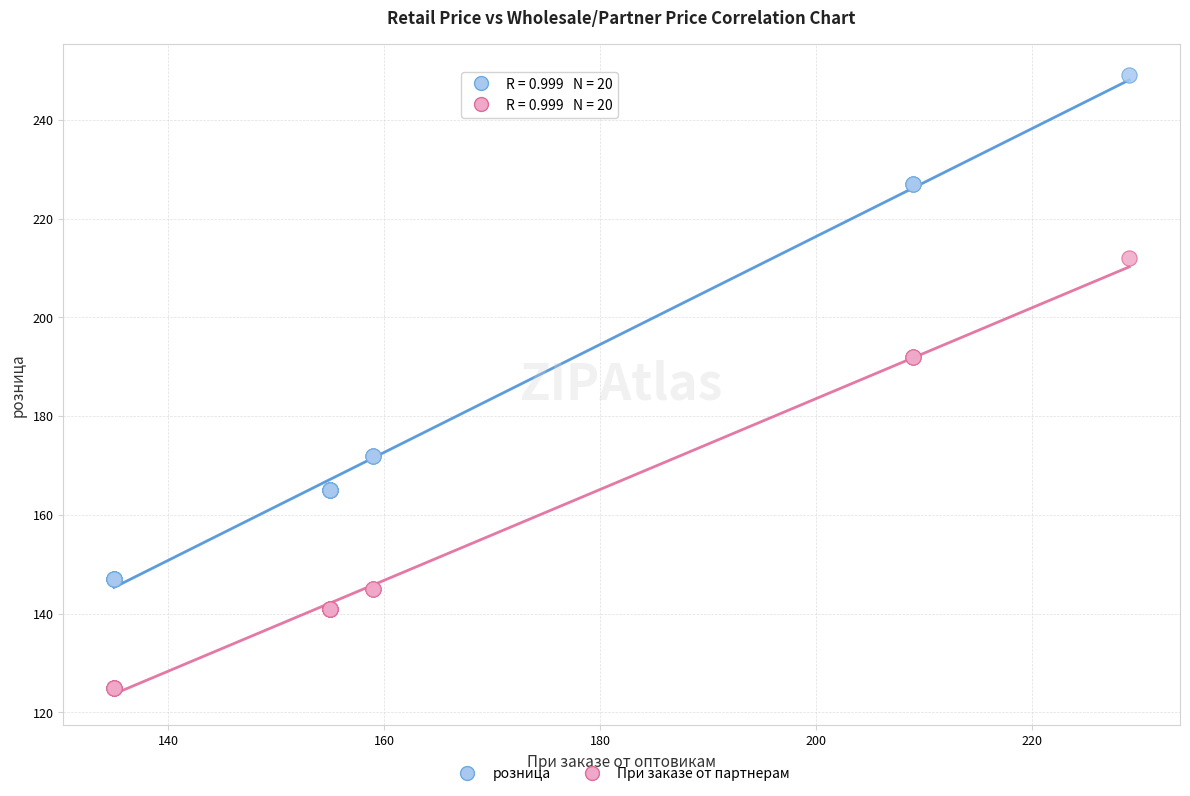

What is the X range (max minus min) for the scatter plot?

94